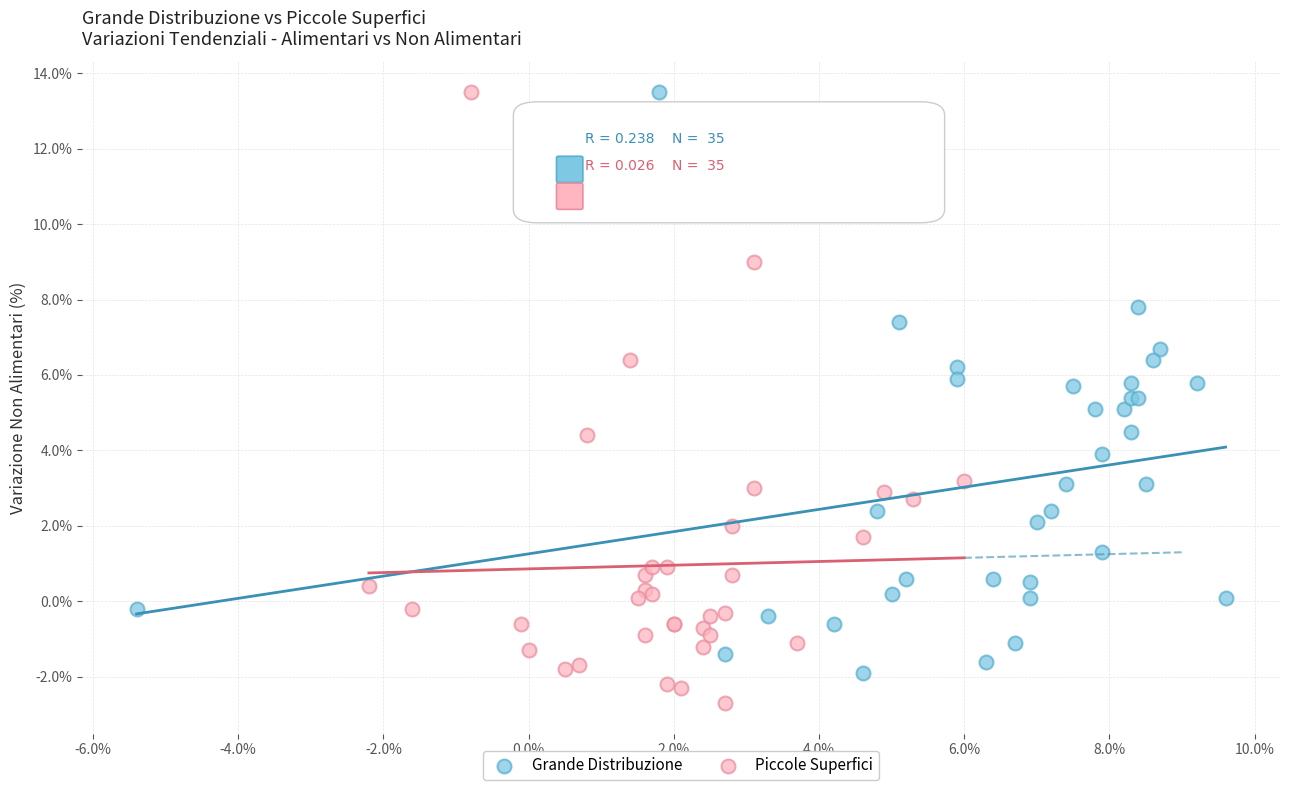

What are all the series names shown in the legend?

Grande Distribuzione, Piccole Superfici